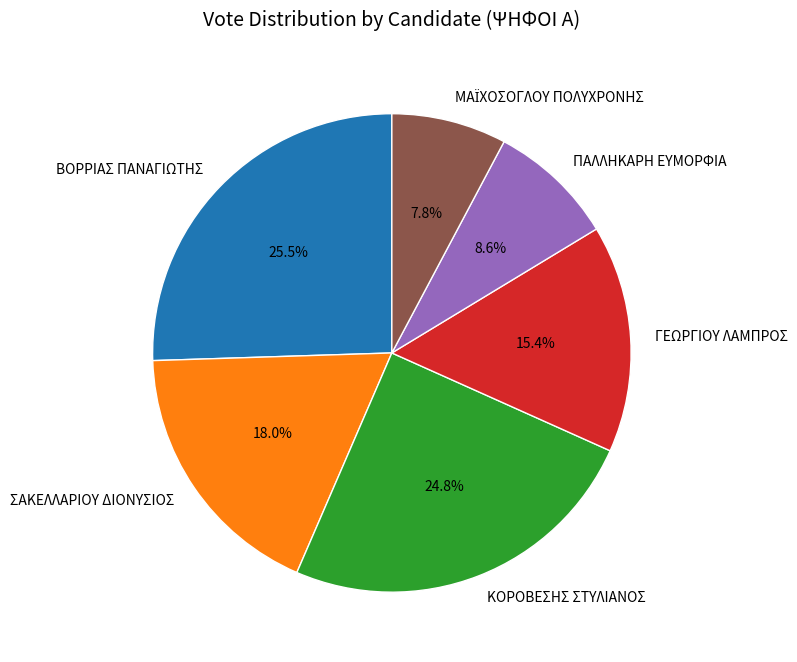

Which category has the biggest portion of the pie?

ΒΟΡΡΙΑΣ ΠΑΝΑΓΙΩΤΗΣ